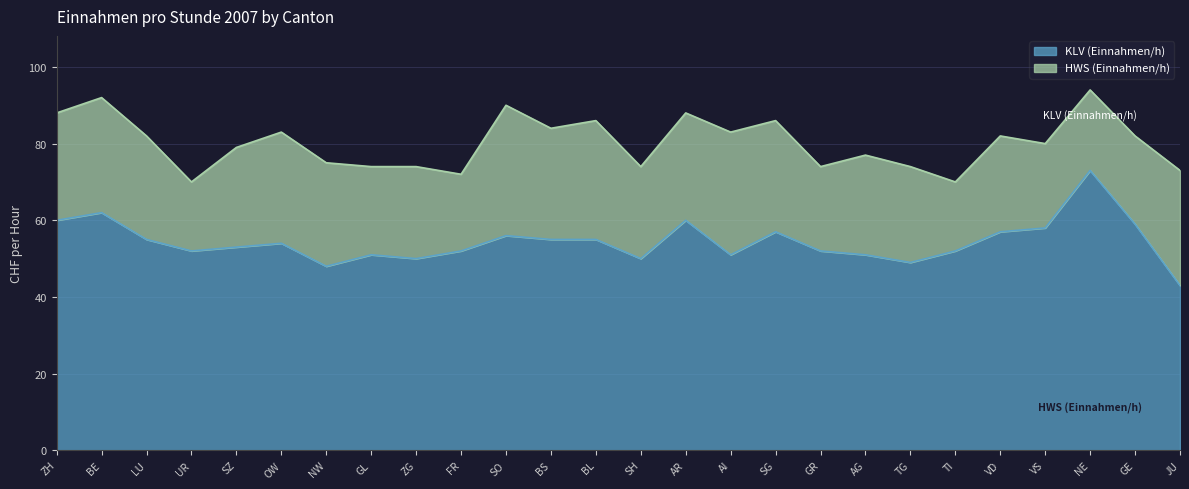

At which label is the value closest to 58?

VS